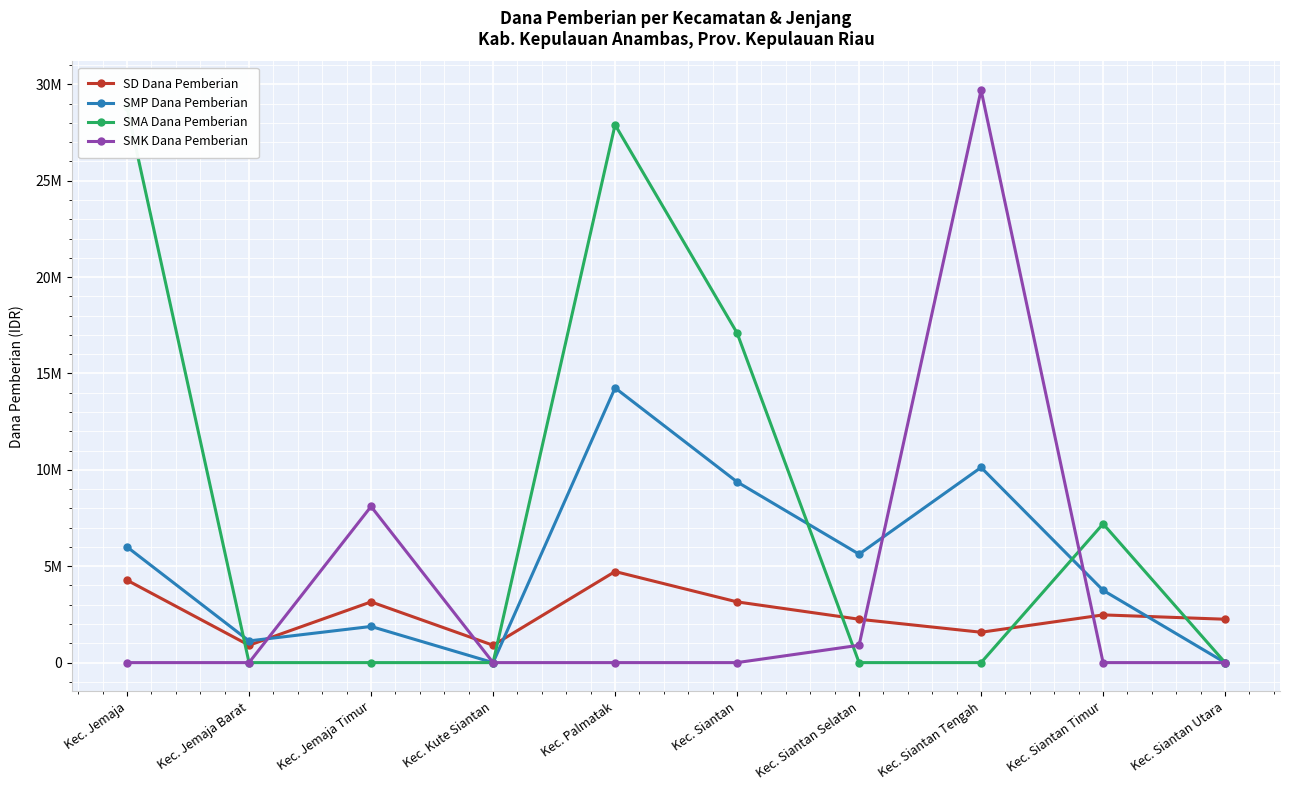

How many positive values does the SMP Dana Pemberian series have?

8